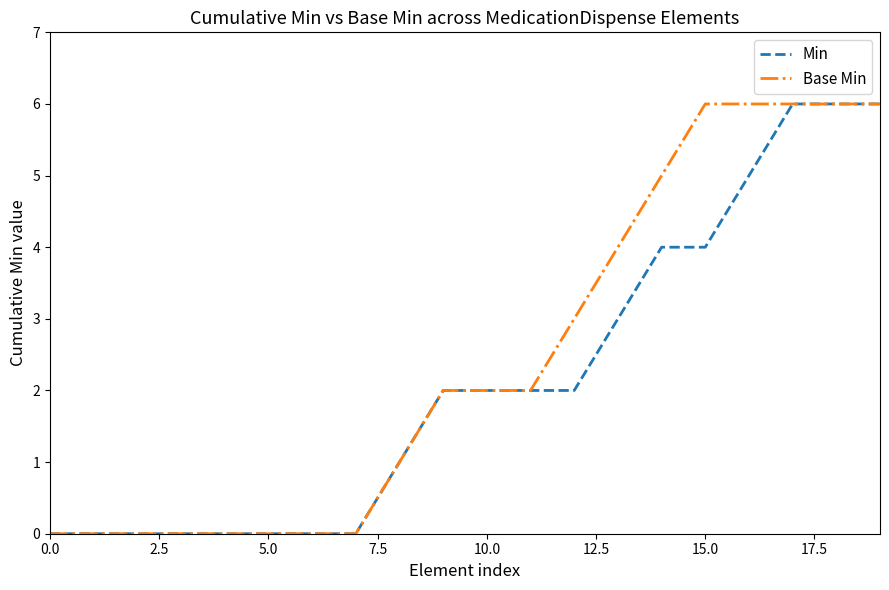

What is the greatest value displayed?

6